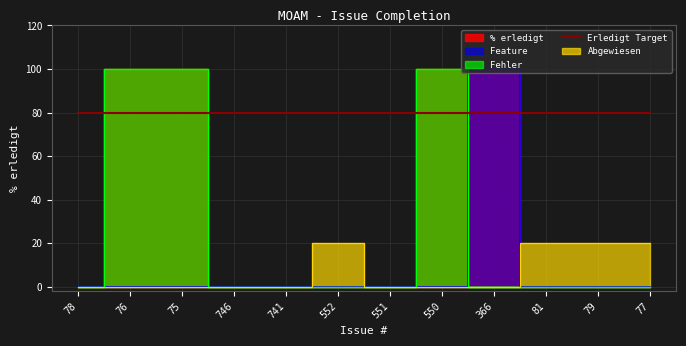

Which category has the lowest value across all series?

78